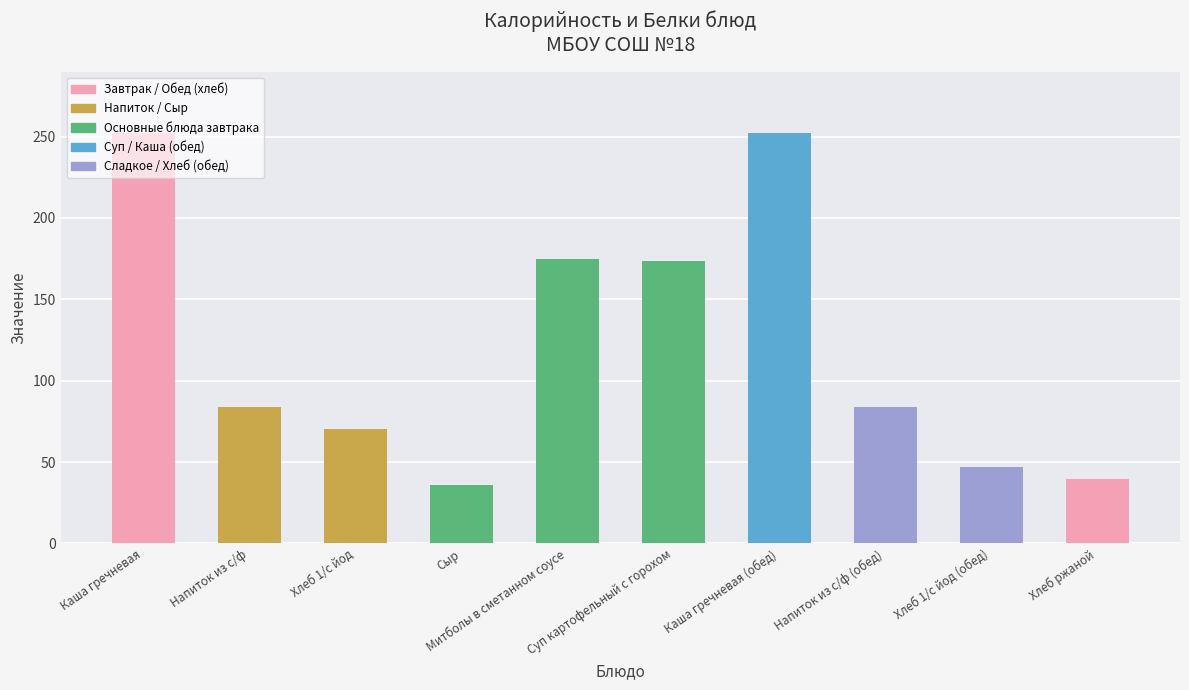

Does the chart contain stacked bars?

No